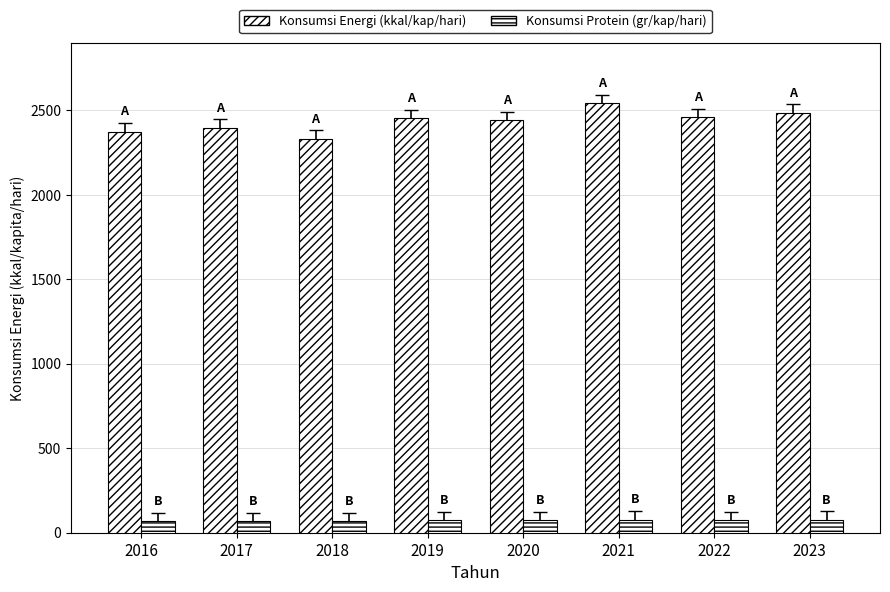

At which category does the chart reach its minimum across all series?

2016